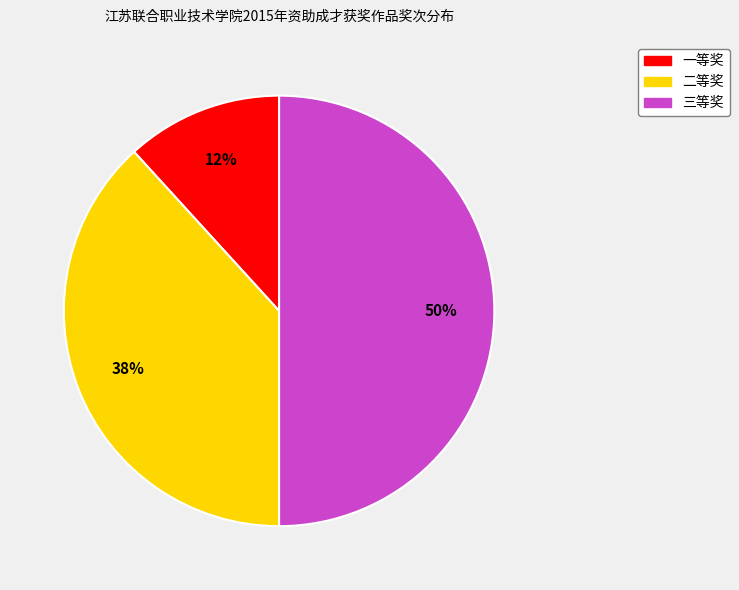

What is the ratio of the value at 二等奖 to the value at 三等奖?

0.8